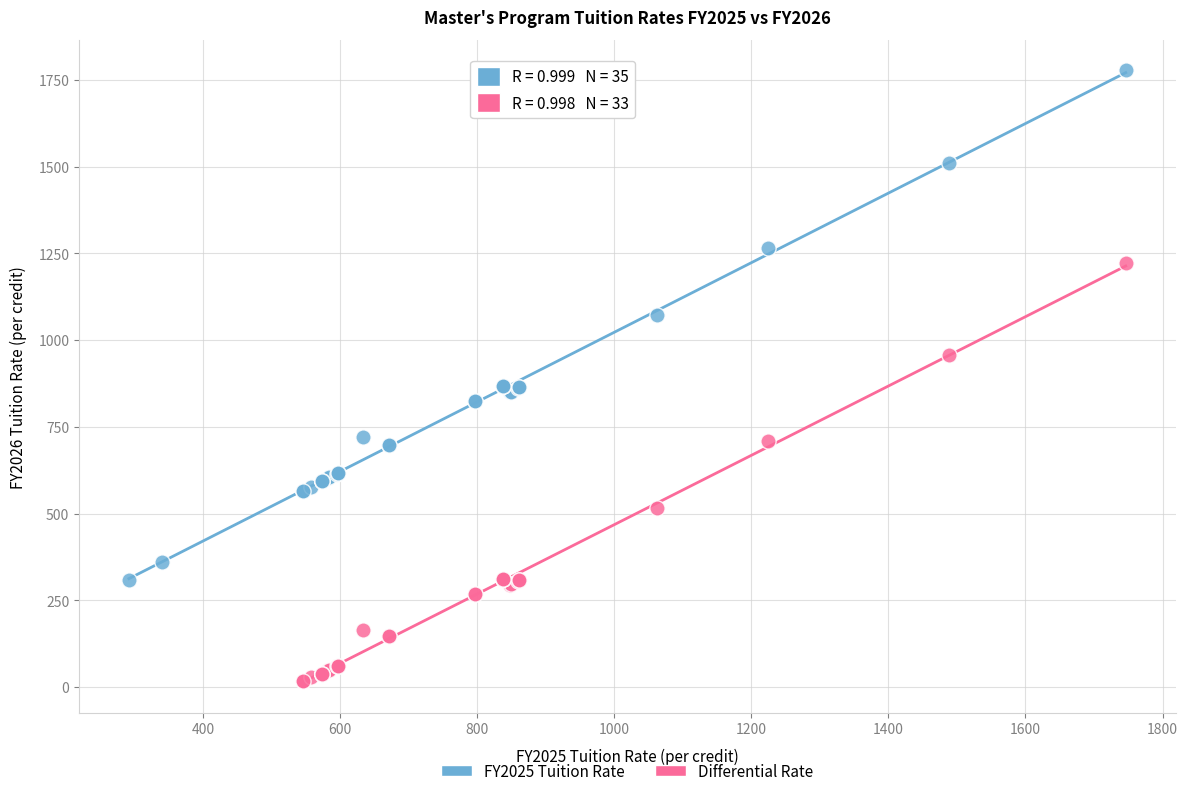

Which series contains the lowest Y value?

Differential Rate